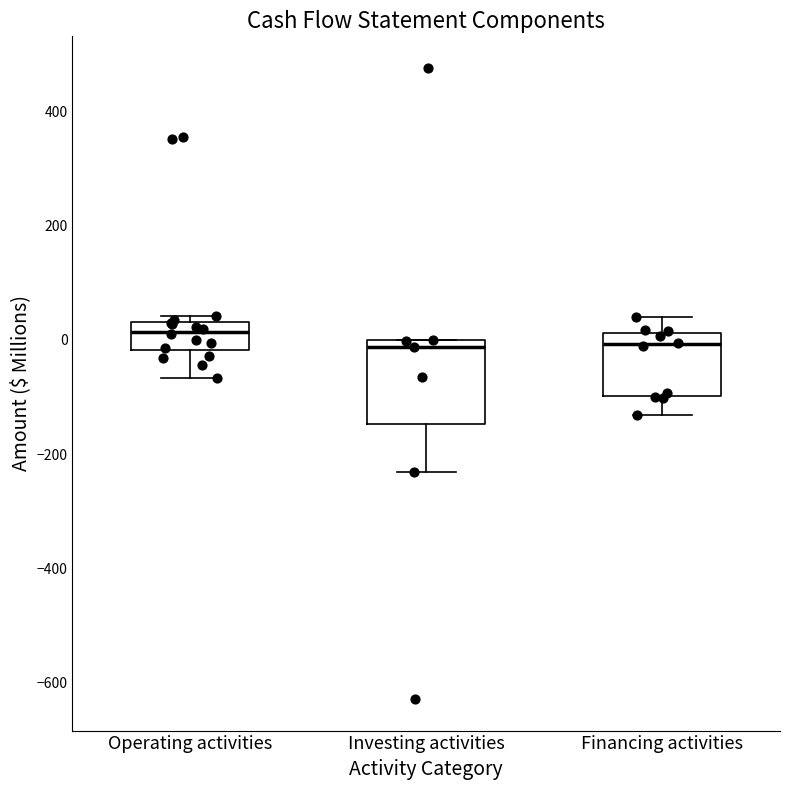

Which box's median line is the highest?

Operating activities